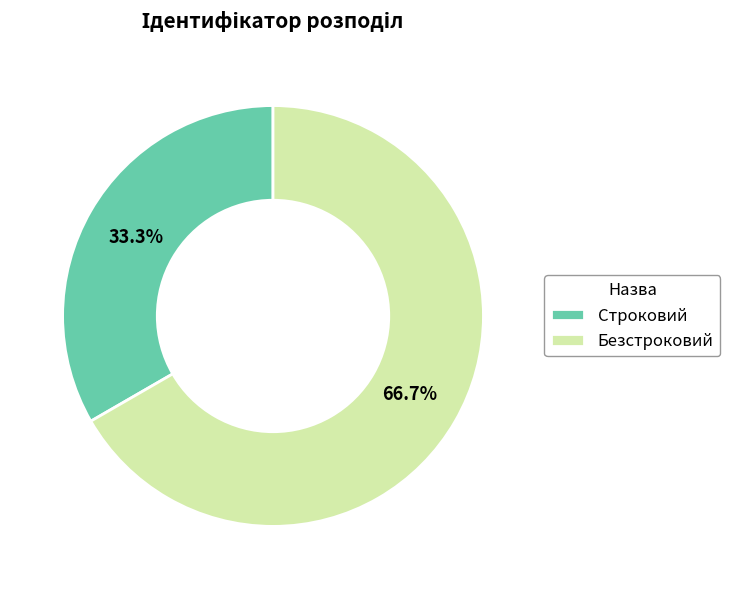

Is it true that Безстроковий is 82% of the pie?

False